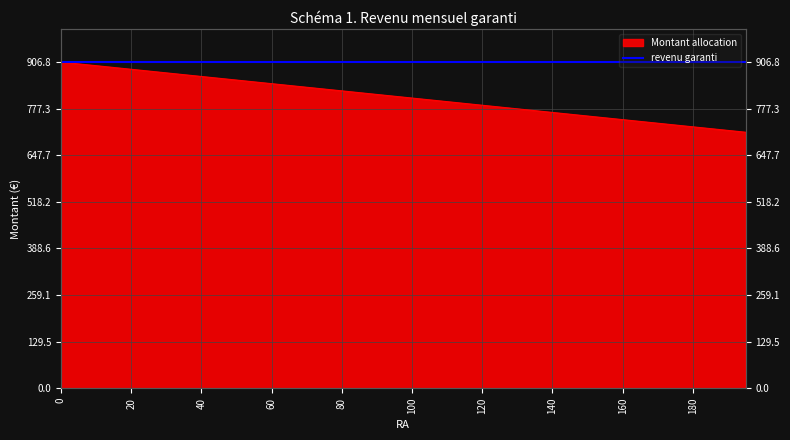

How many lines are shown in the chart?

1